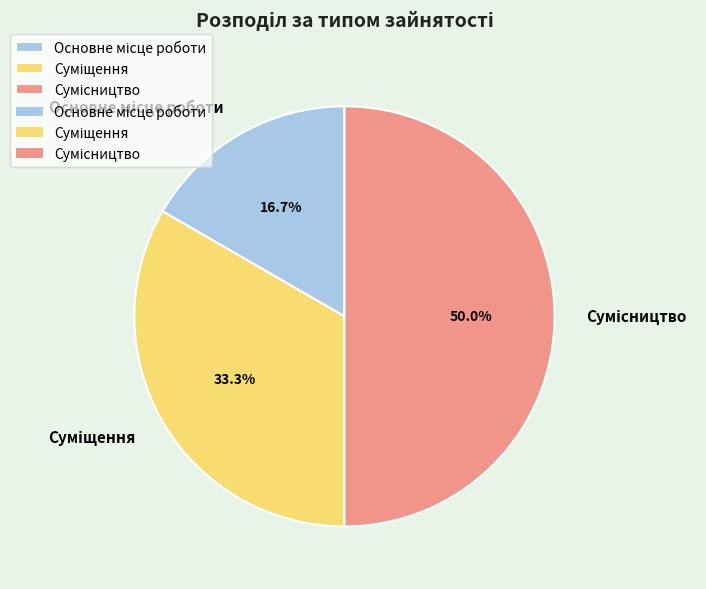

How many segments does this pie chart have?

3